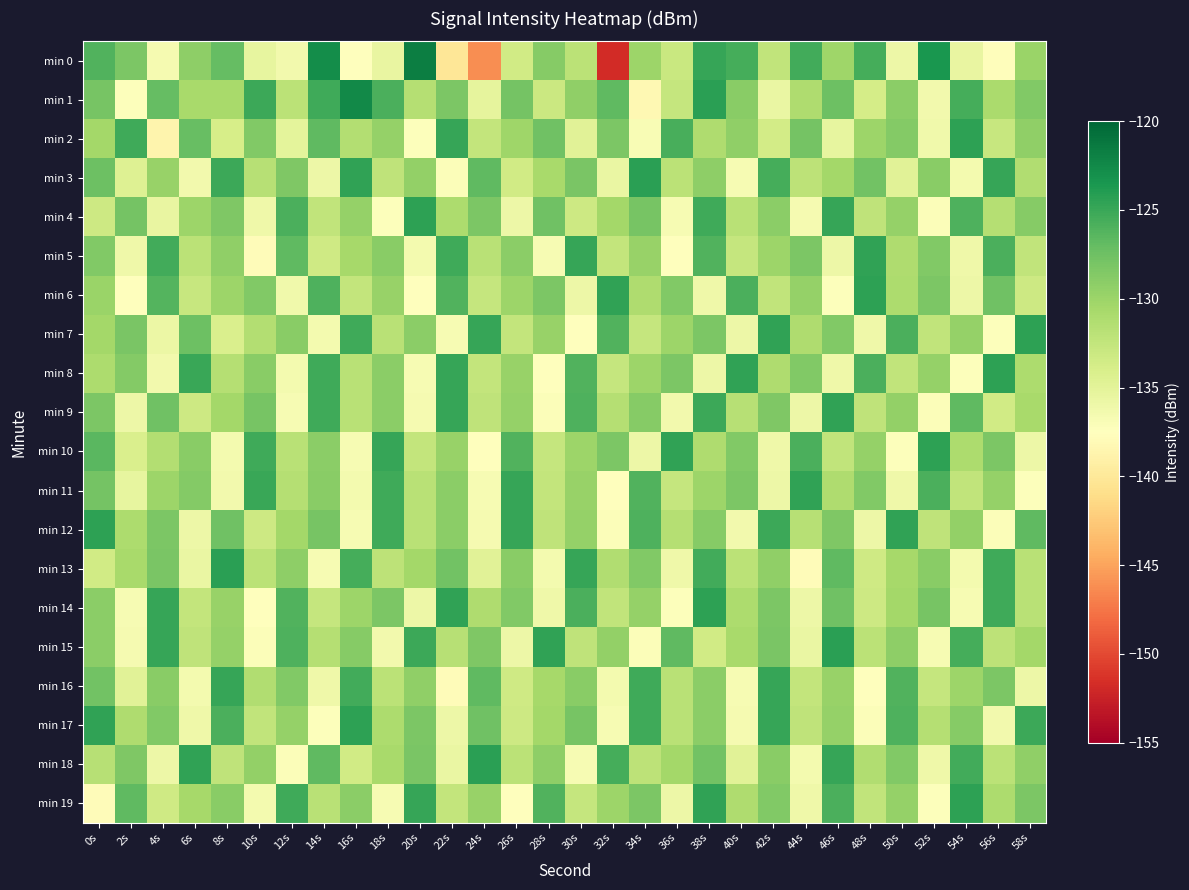

What is the total value across all series at 46s?

-2591.3